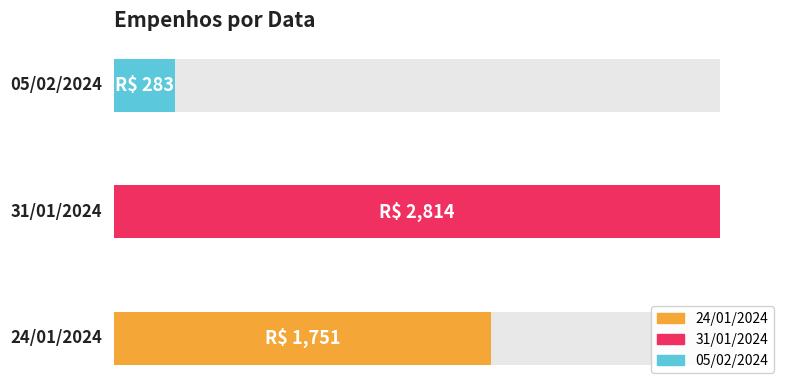

Count the values in the range 283 to 2814.

3